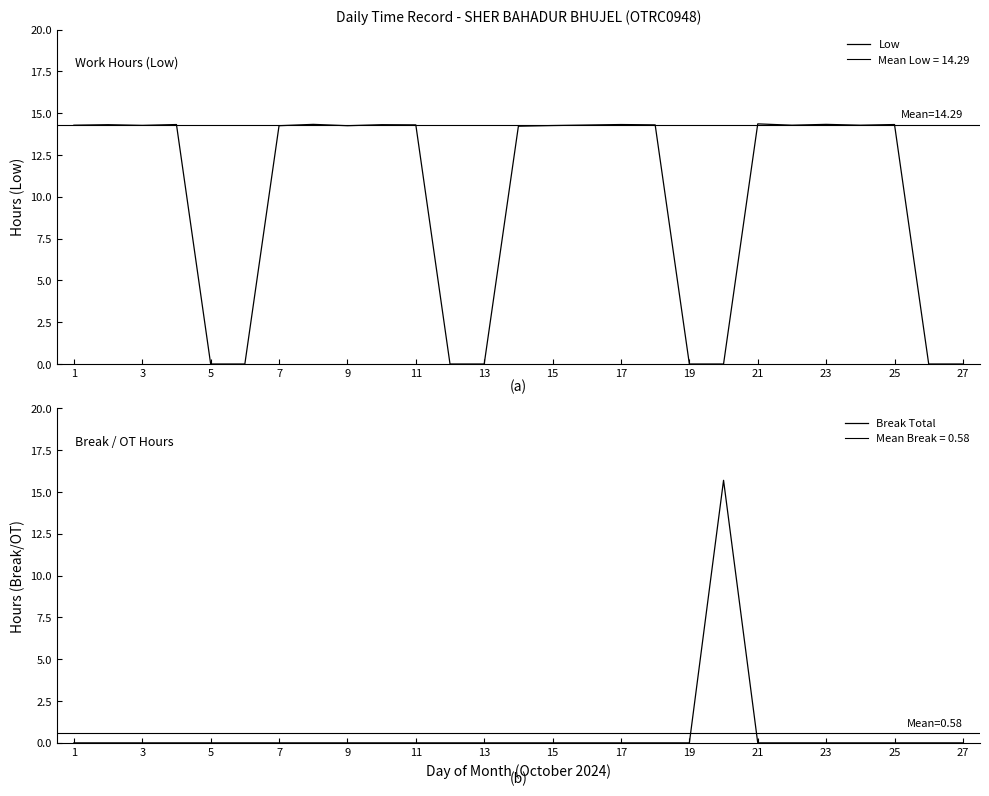

Which series changed the most between 15 and 27?

Low